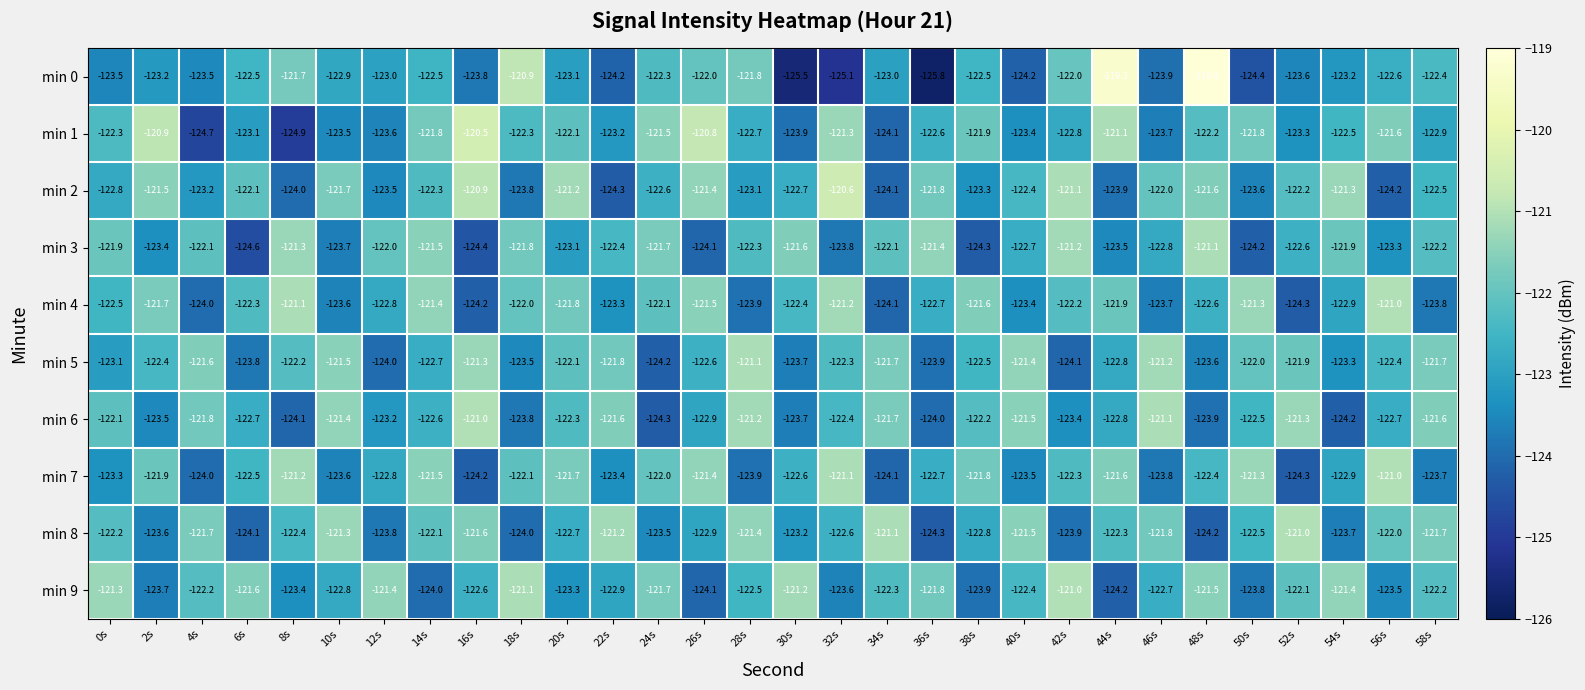

Which series has the largest total across all categories?

min 2